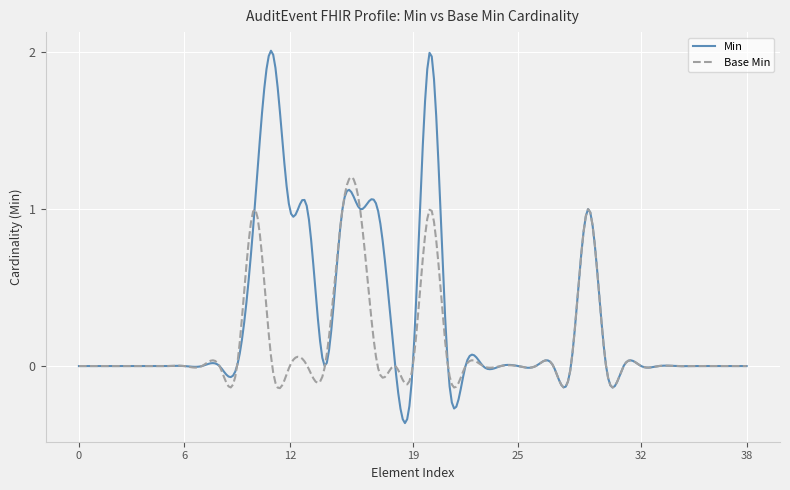

Which series has the largest total across all categories?

Min